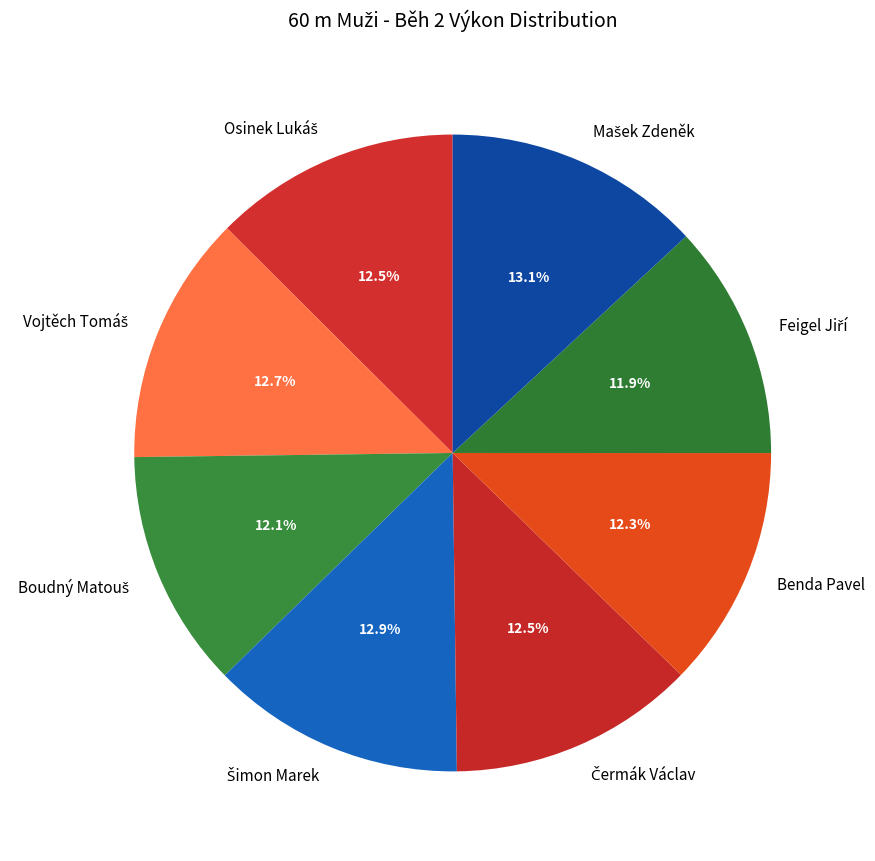

How many slices are in this pie chart?

8